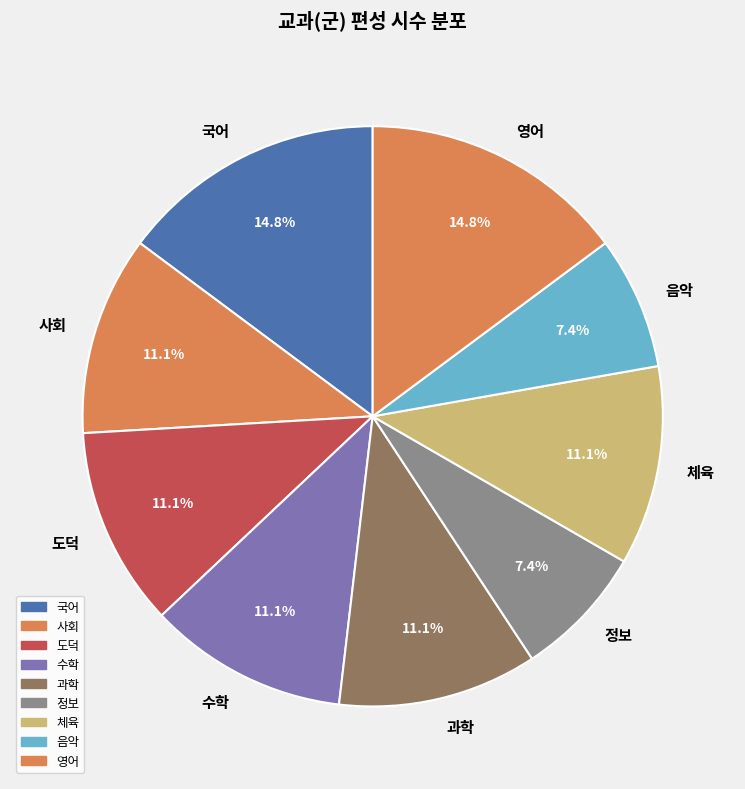

Is it true that 사회 is 19% of the pie?

False